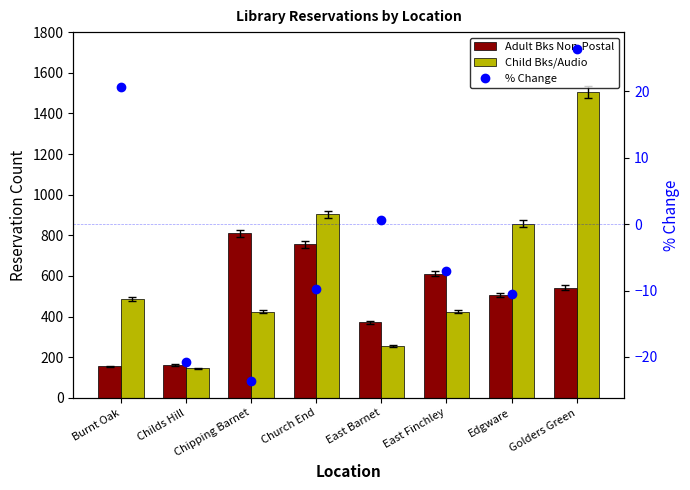

What is the difference between the highest and lowest values at Burnt Oak?

465.3